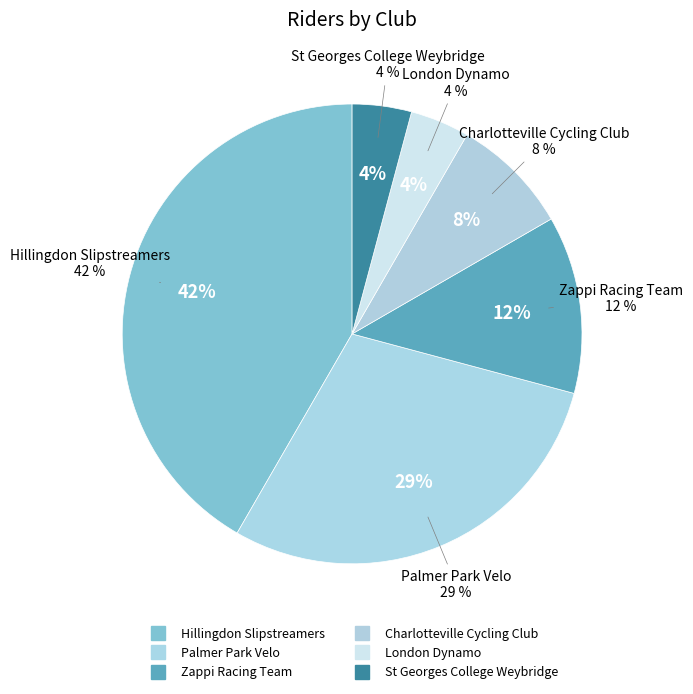

To the nearest percent, what is the average slice percentage?

17%